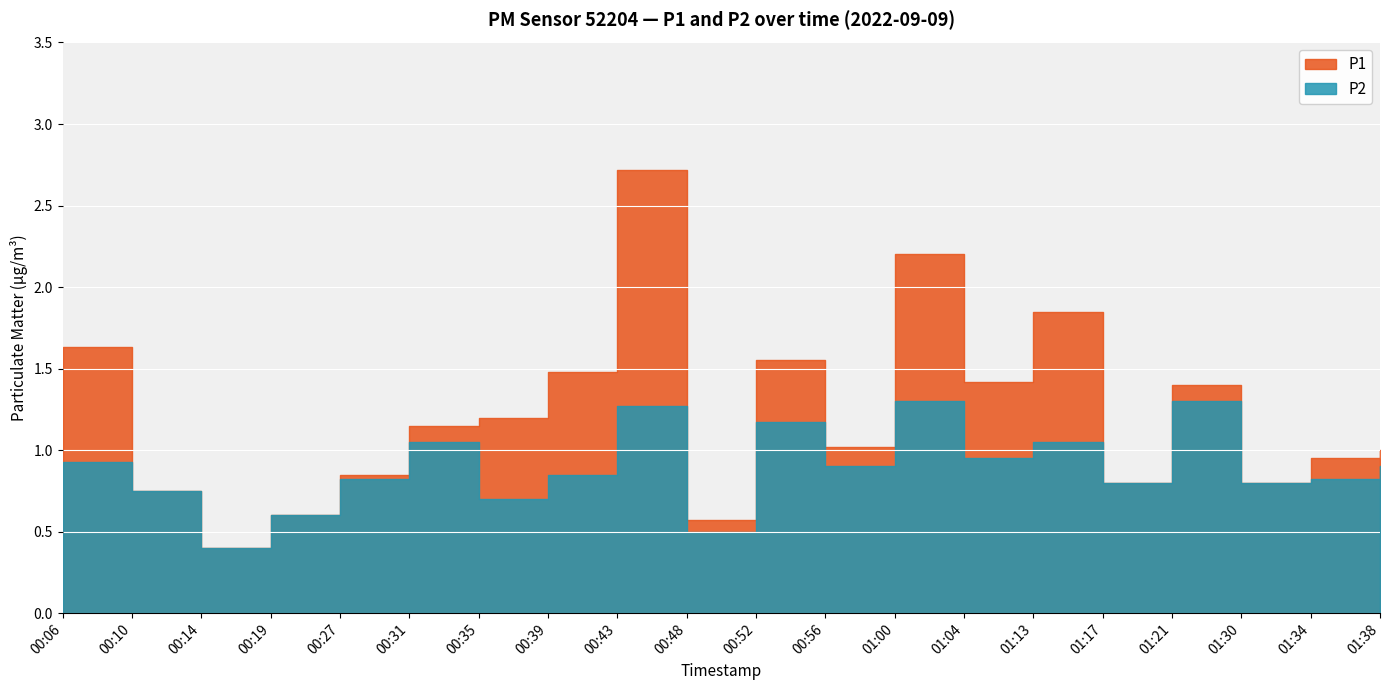

What is the value of the P2 point at the 4th from the left?

0.6